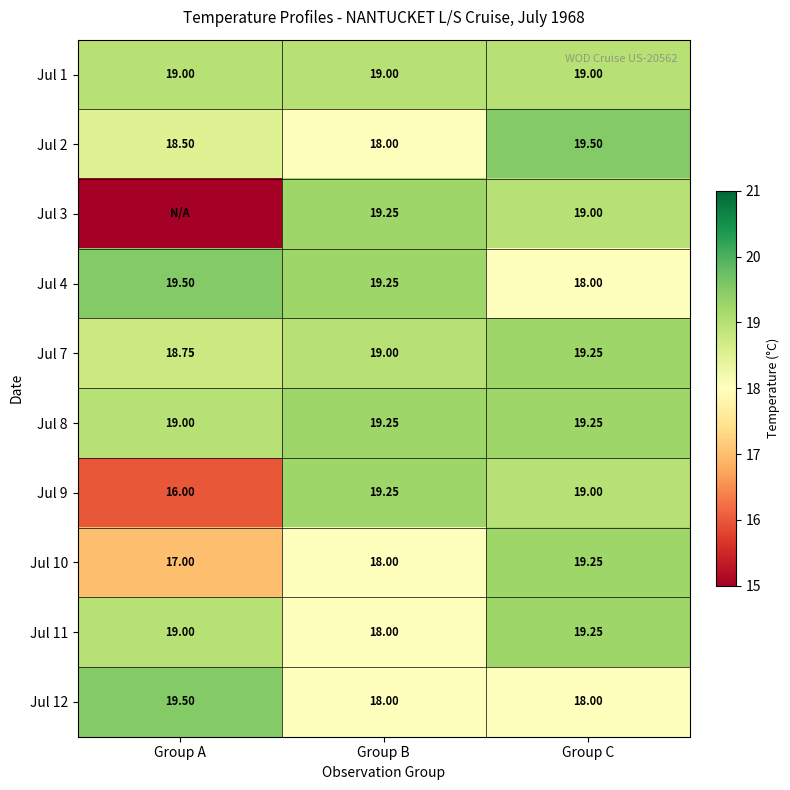

The Jul 10 series shows 17.0 at Group A. True or false?

True